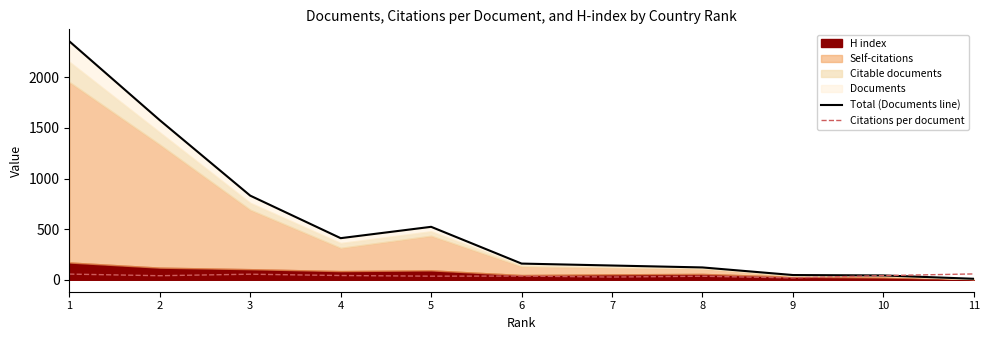

What is the highest value of the Citations per document series?

58.0